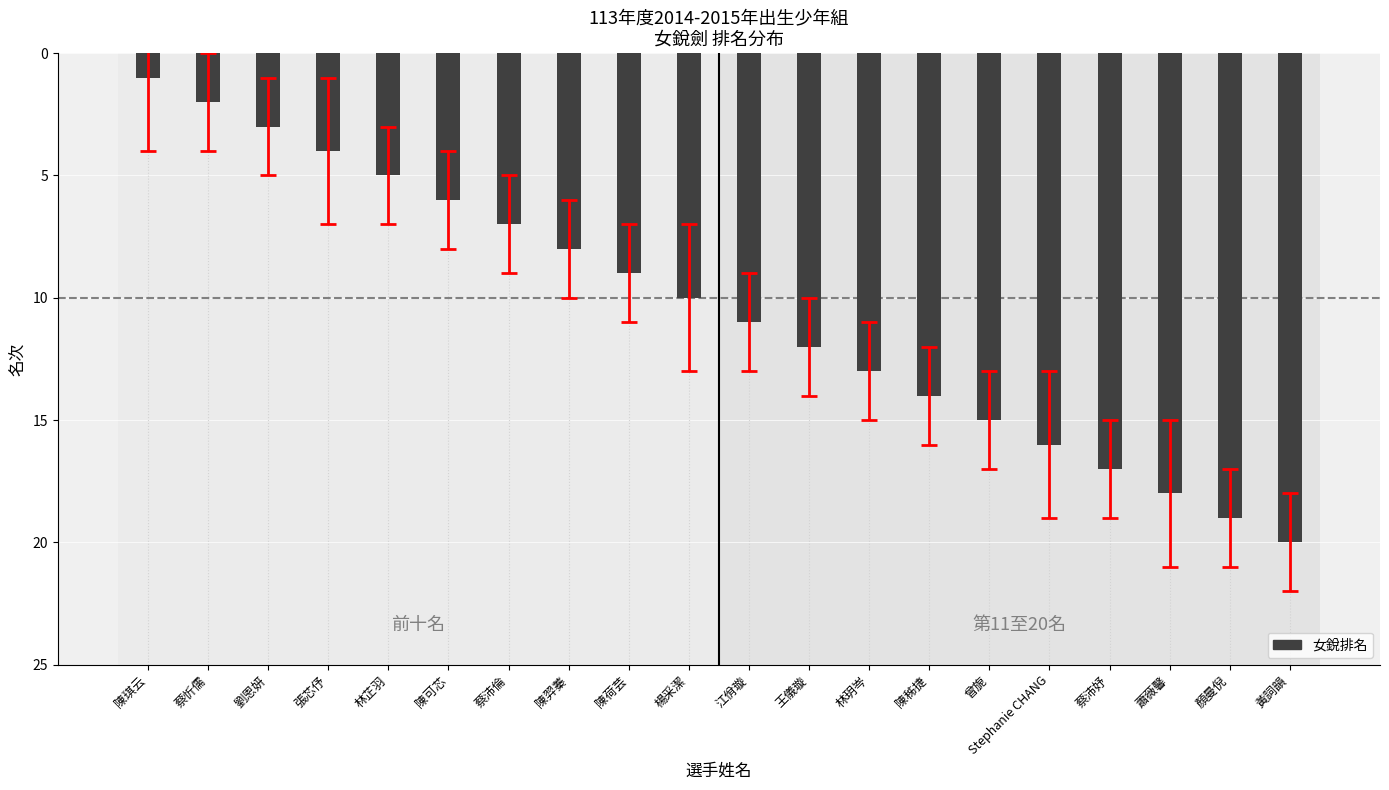

Reading right to left, list all the values displayed in this chart.

黃詞韻=20	顏曼倪=19	蕭薇馨=18	蔡沛妤=17	Stephanie CHANG=16	曾旎=15	陳秭捷=14	林玥岑=13	王儀璇=12	江佾璇=11	楊采潔=10	陳荷芸=9	陳羿蓁=8	蔡沛倫=7	陳可芯=6	林芷羽=5	張芯伃=4	劉恩妍=3	蔡忻儒=2	陳琪云=1